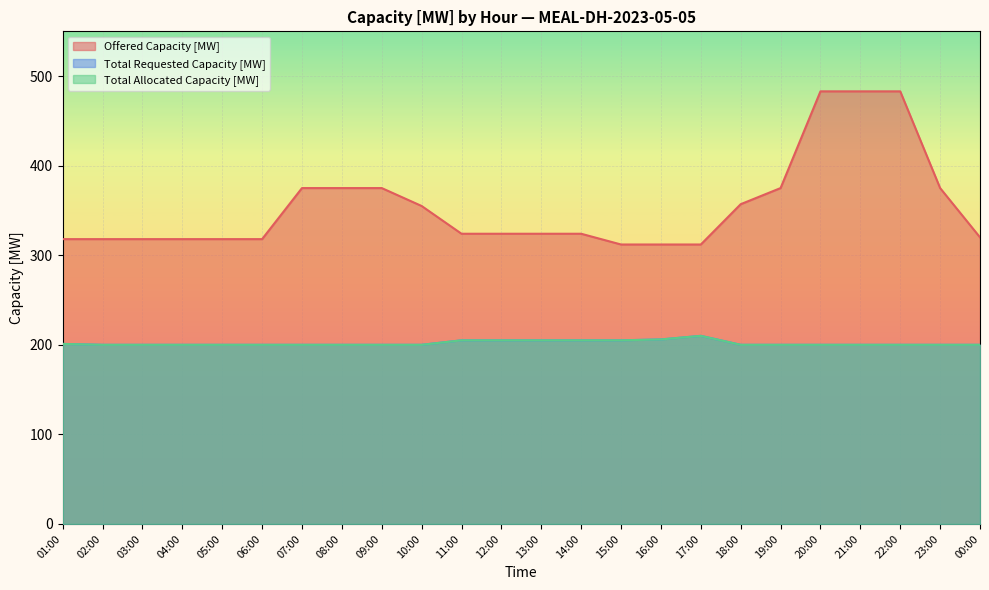

Rank the categories by Total Requested Capacity [MW] value from lowest to highest.

02:00, 03:00, 04:00, 05:00, 06:00, 07:00, 08:00, 09:00, 10:00, 18:00, 19:00, 20:00, 21:00, 22:00, 23:00, 00:00, 01:00, 11:00, 12:00, 13:00, 14:00, 15:00, 16:00, 17:00